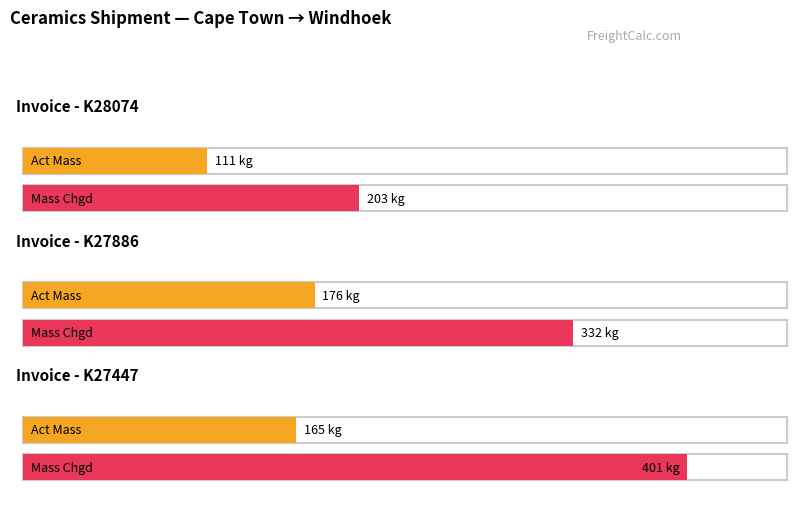

How many categories are shown in the chart?

3